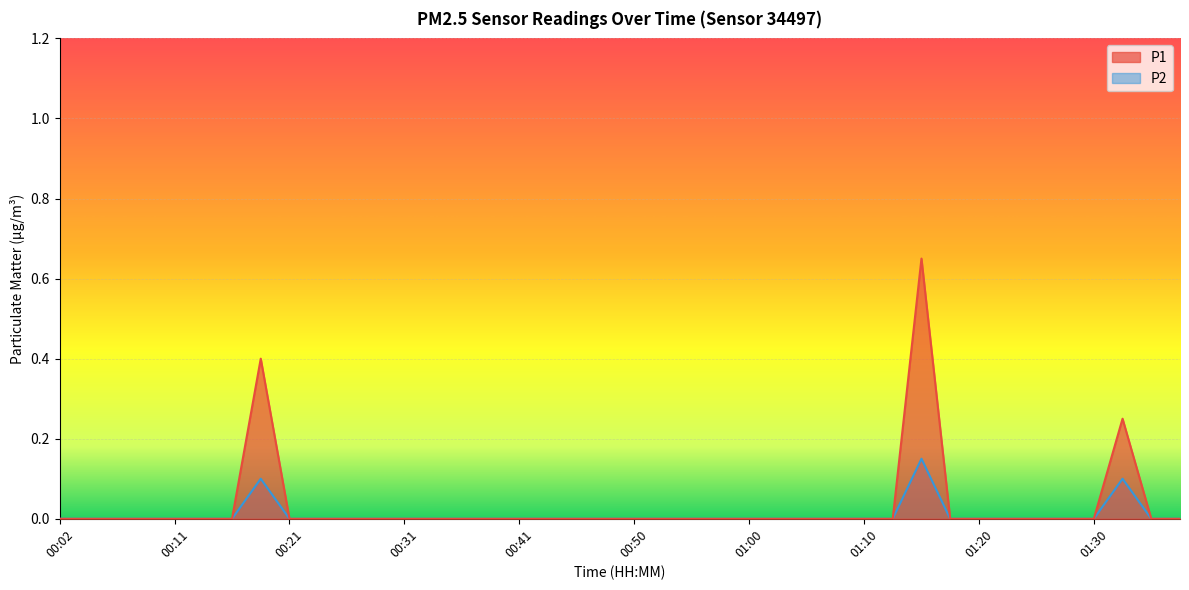

Which series has the widest spread of values?

P1